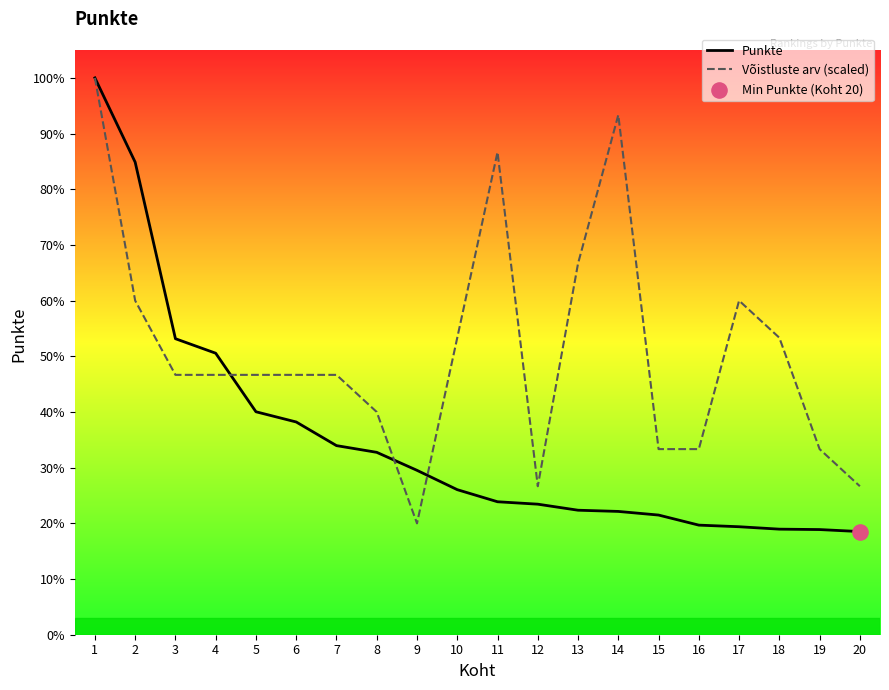

Which series has the largest total across all categories?

Võistluste arv (scaled)